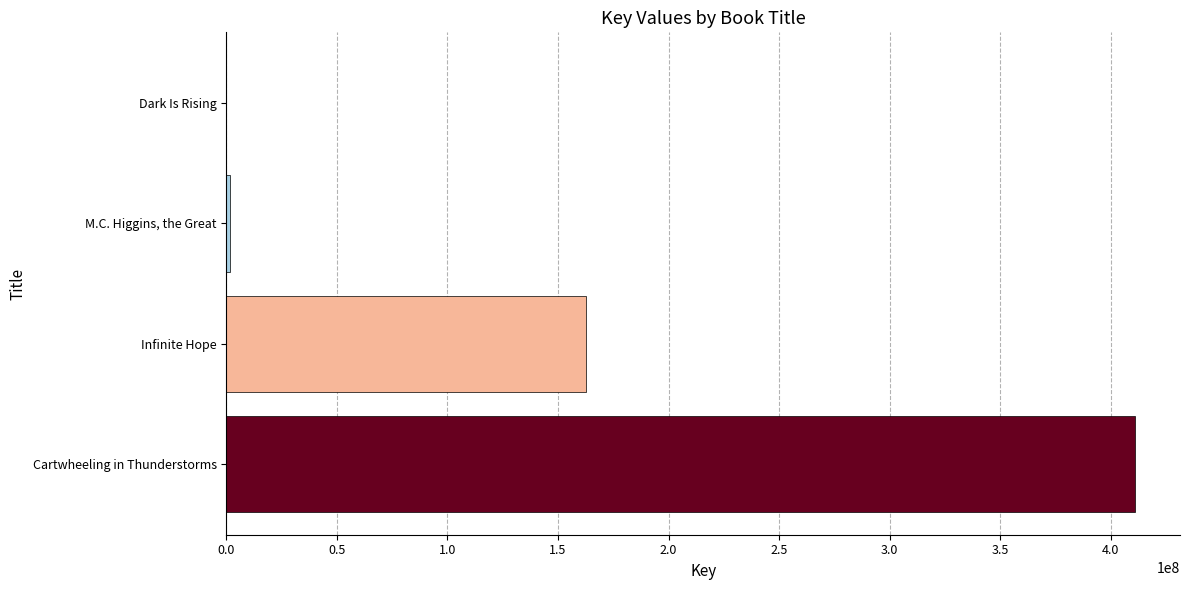

How many distinct data groups are displayed?

1